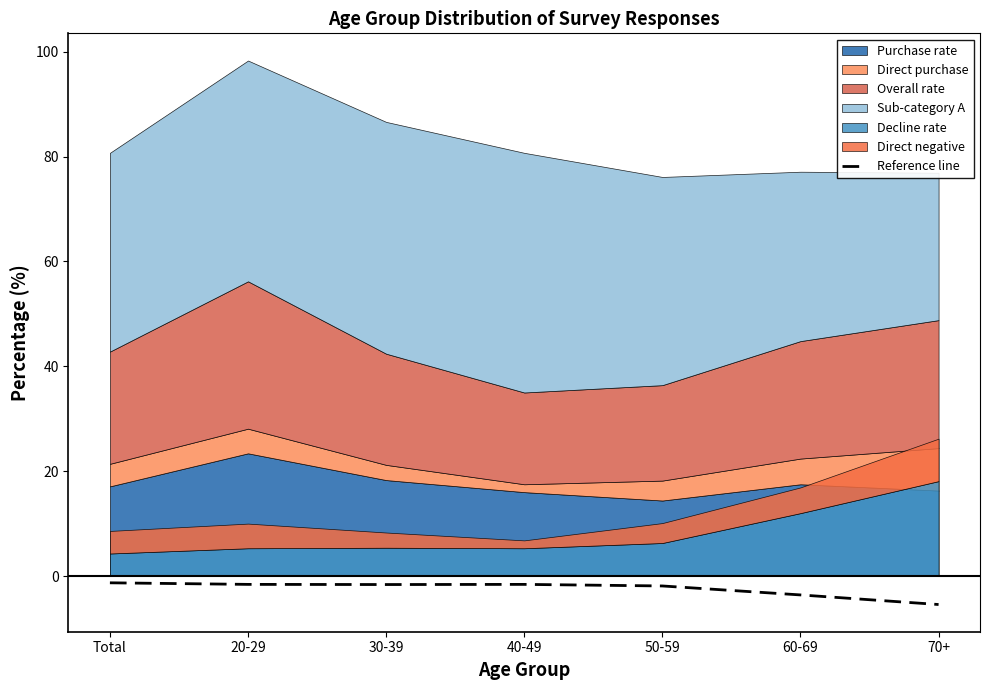

What is the approximate value at Total?

-1.3